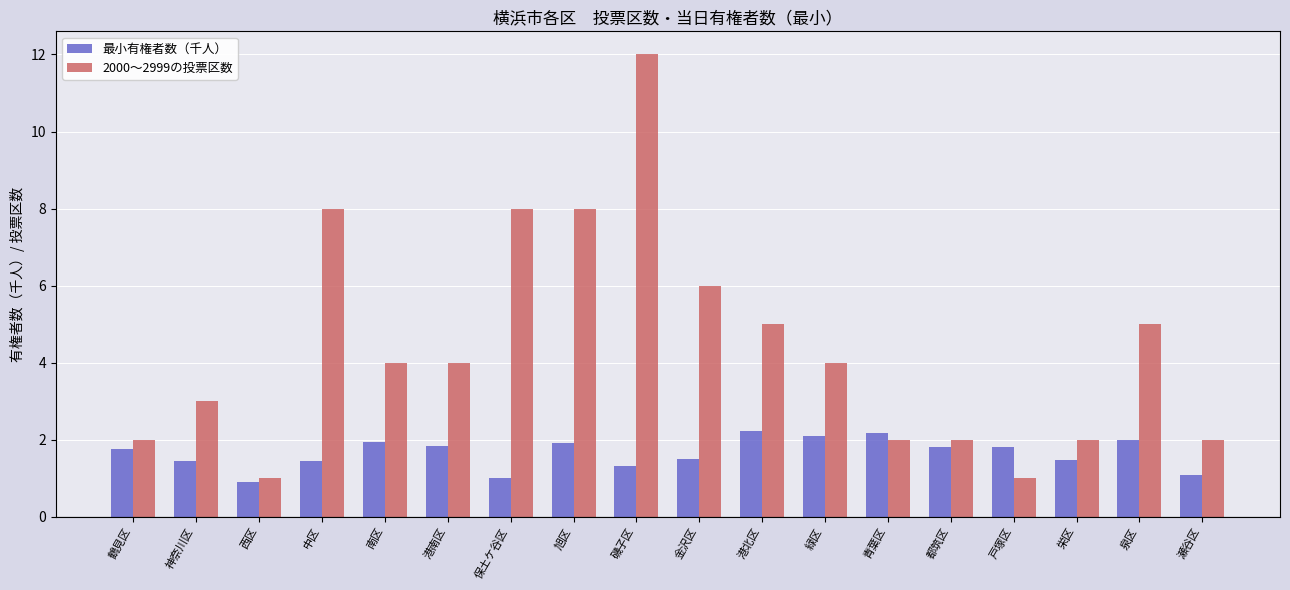

What is the sum of all 最小有権者数（千人） values?

29.8